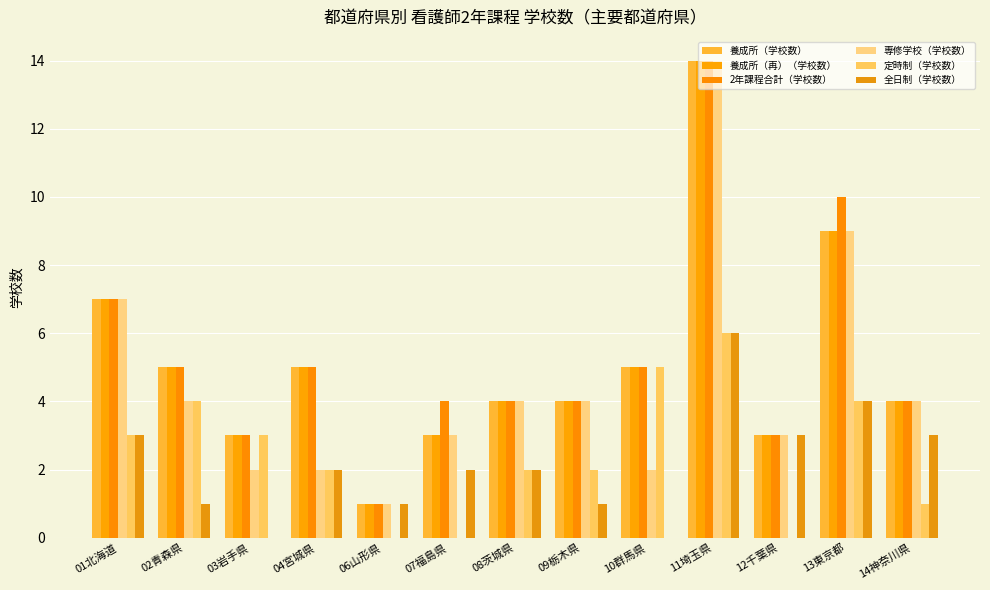

What are all the series names shown in the legend?

養成所（学校数）, 養成所（再）（学校数）, 2年課程合計（学校数）, 専修学校（学校数）, 定時制（学校数）, 全日制（学校数）